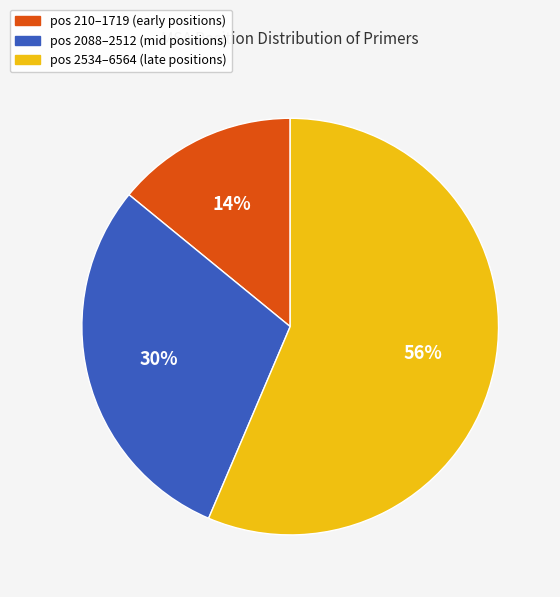

Does any single category account for the majority?

Yes